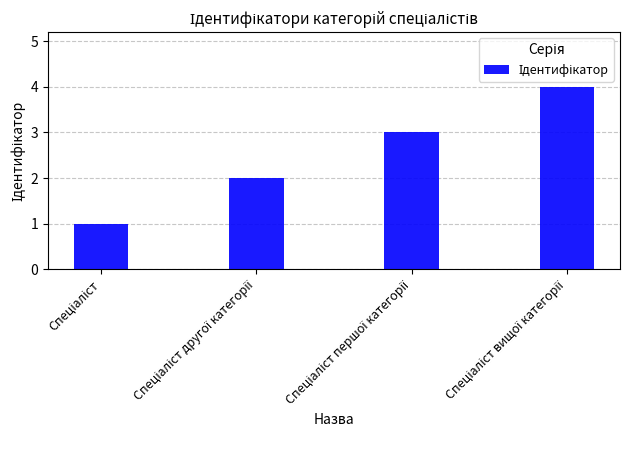

What is the greatest value displayed?

4